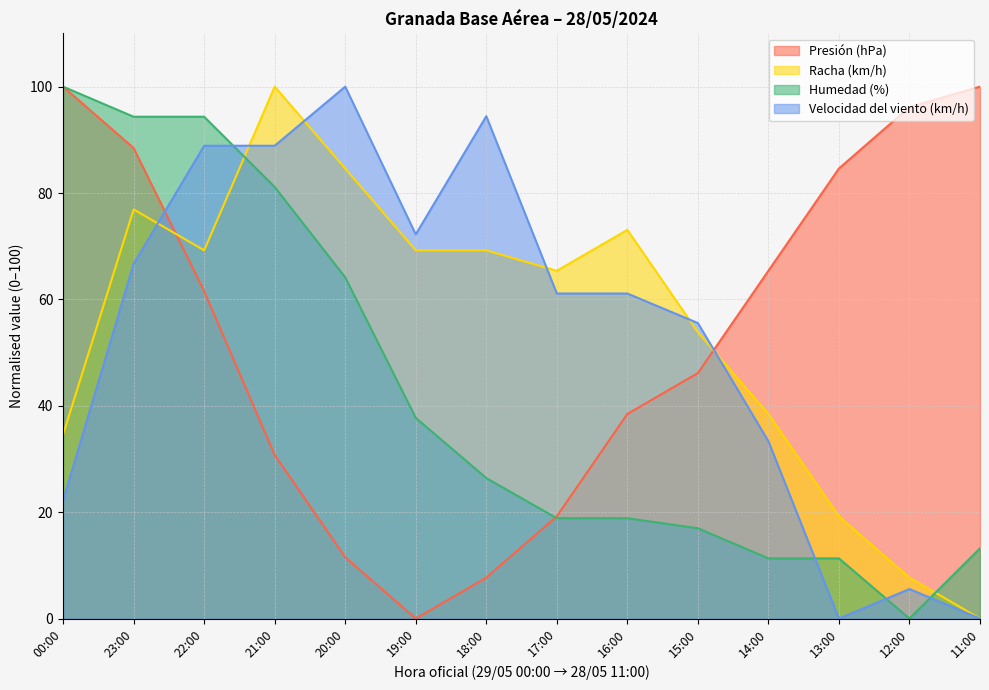

What is the label of the 5th point from the right?

15:00